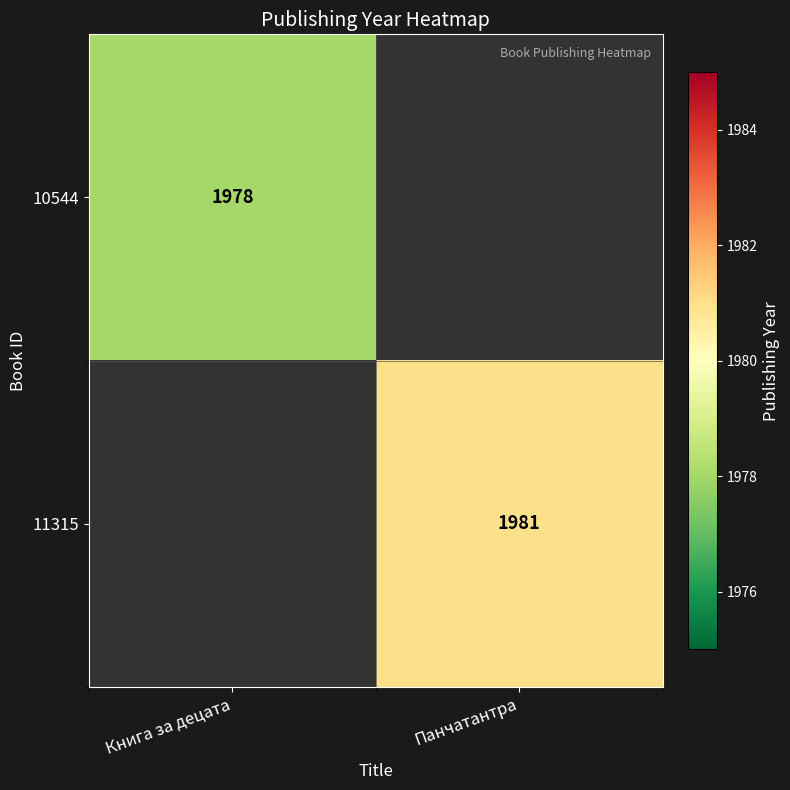

The 10544 series shows 3272 at Книга за децата. True or false?

False